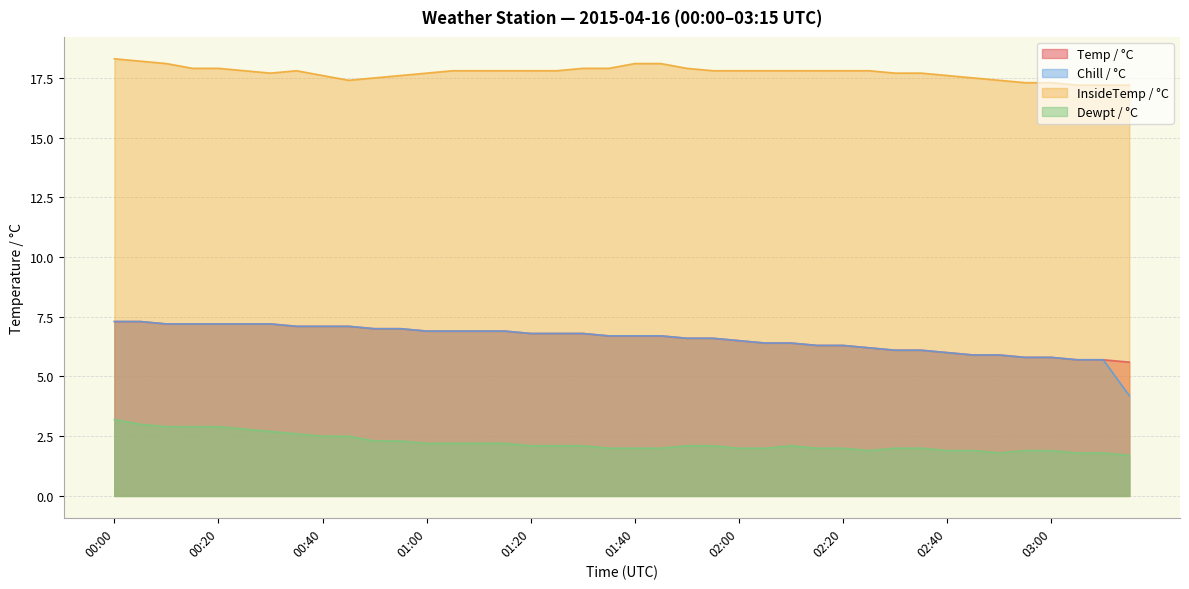

Reading left to right, transcribe all the data shown in this chart.

Temp / °C: 00:00=7.3	00:05=7.3	00:10=7.2	00:15=7.2	00:20=7.2	00:25=7.2	00:30=7.2	00:35=7.1	00:40=7.1	00:45=7.1	00:50=7.0	00:55=7.0	01:00=6.9	01:05=6.9	01:10=6.9	01:15=6.9	01:20=6.8	01:25=6.8	01:30=6.8	01:35=6.7	01:40=6.7	01:45=6.7	01:50=6.6	01:55=6.6	02:00=6.5	02:05=6.4	02:10=6.4	02:15=6.3	02:20=6.3	02:25=6.2	02:30=6.1	02:35=6.1	02:40=6.0	02:45=5.9	02:50=5.9	02:55=5.8	03:00=5.8	03:05=5.7	03:10=5.7	03:15=5.6
Chill / °C: 00:00=7.3	00:05=7.3	00:10=7.2	00:15=7.2	00:20=7.2	00:25=7.2	00:30=7.2	00:35=7.1	00:40=7.1	00:45=7.1	00:50=7.0	00:55=7.0	01:00=6.9	01:05=6.9	01:10=6.9	01:15=6.9	01:20=6.8	01:25=6.8	01:30=6.8	01:35=6.7	01:40=6.7	01:45=6.7	01:50=6.6	01:55=6.6	02:00=6.5	02:05=6.4	02:10=6.4	02:15=6.3	02:20=6.3	02:25=6.2	02:30=6.1	02:35=6.1	02:40=6.0	02:45=5.9	02:50=5.9	02:55=5.8	03:00=5.8	03:05=5.7	03:10=5.7	03:15=4.2
InsideTemp / °C: 00:00=18.3	00:05=18.2	00:10=18.1	00:15=17.9	00:20=17.9	00:25=17.8	00:30=17.7	00:35=17.8	00:40=17.6	00:45=17.4	00:50=17.5	00:55=17.6	01:00=17.7	01:05=17.8	01:10=17.8	01:15=17.8	01:20=17.8	01:25=17.8	01:30=17.9	01:35=17.9	01:40=18.1	01:45=18.1	01:50=17.9	01:55=17.8	02:00=17.8	02:05=17.8	02:10=17.8	02:15=17.8	02:20=17.8	02:25=17.8	02:30=17.7	02:35=17.7	02:40=17.6	02:45=17.5	02:50=17.4	02:55=17.3	03:00=17.3	03:05=17.2	03:10=17.2	03:15=17.2
Dewpt / °C: 00:00=3.2	00:05=3.0	00:10=2.9	00:15=2.9	00:20=2.9	00:25=2.8	00:30=2.7	00:35=2.6	00:40=2.5	00:45=2.5	00:50=2.3	00:55=2.3	01:00=2.2	01:05=2.2	01:10=2.2	01:15=2.2	01:20=2.1	01:25=2.1	01:30=2.1	01:35=2.0	01:40=2.0	01:45=2.0	01:50=2.1	01:55=2.1	02:00=2.0	02:05=2.0	02:10=2.1	02:15=2.0	02:20=2.0	02:25=1.9	02:30=2.0	02:35=2.0	02:40=1.9	02:45=1.9	02:50=1.8	02:55=1.9	03:00=1.9	03:05=1.8	03:10=1.8	03:15=1.7